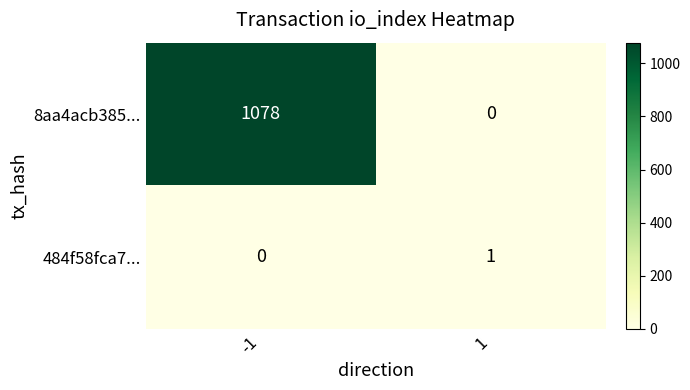

Reading right to left, what are all the values shown in this chart?

8aa4acb385...: 0	1078
484f58fca7...: 1	0